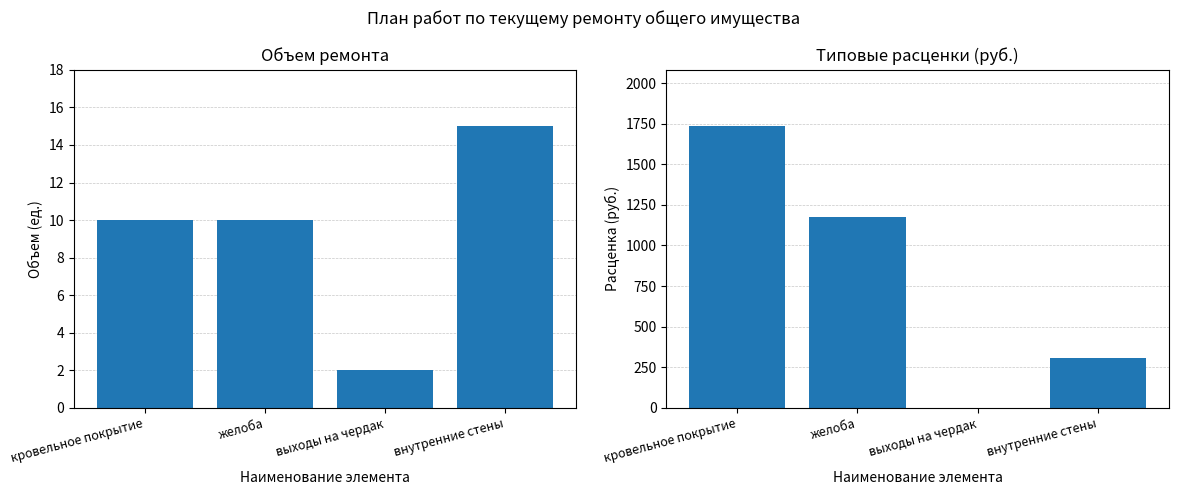

At выходы на чердак, list the series in order from smallest to largest.

Типовые расценки, Объем ремонта